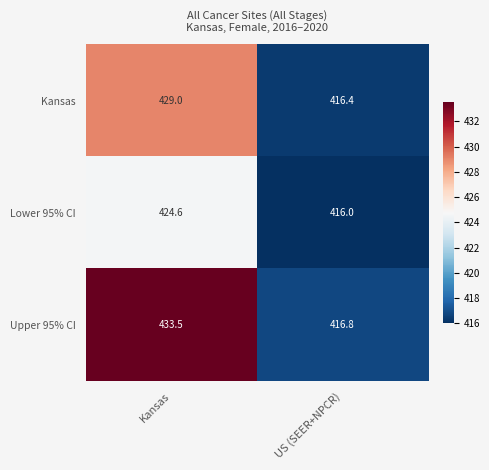

What is the sum of the Upper 95% CI values at Kansas and US (SEER+NPCR)?

850.3